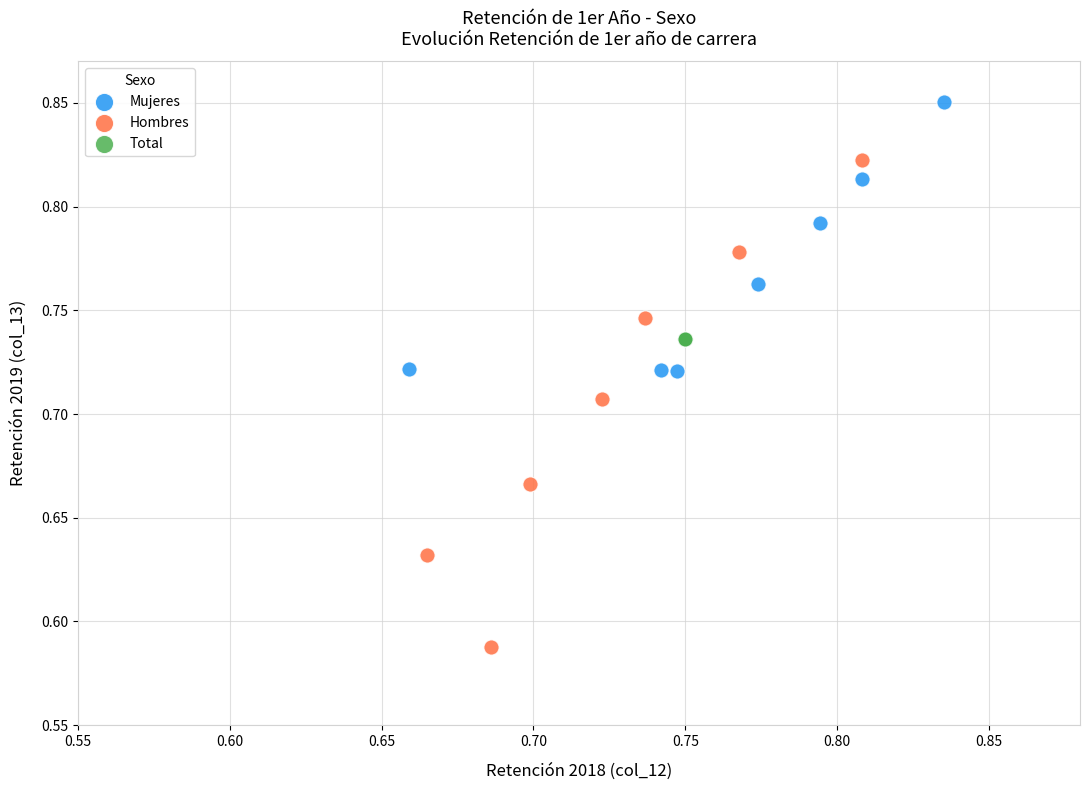

Which series reaches the minimum Y coordinate?

Hombres